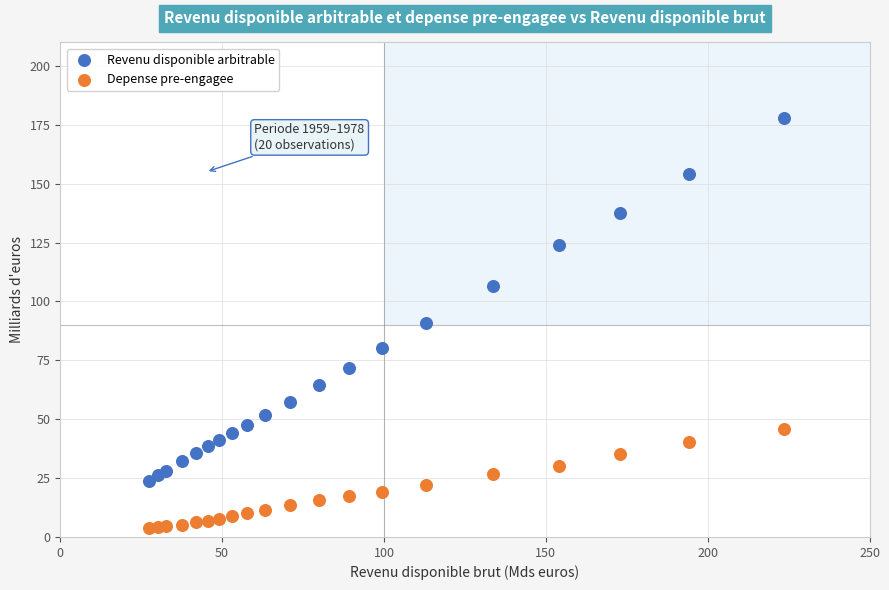

Which series contains the lowest Y value?

Depense pre-engagee